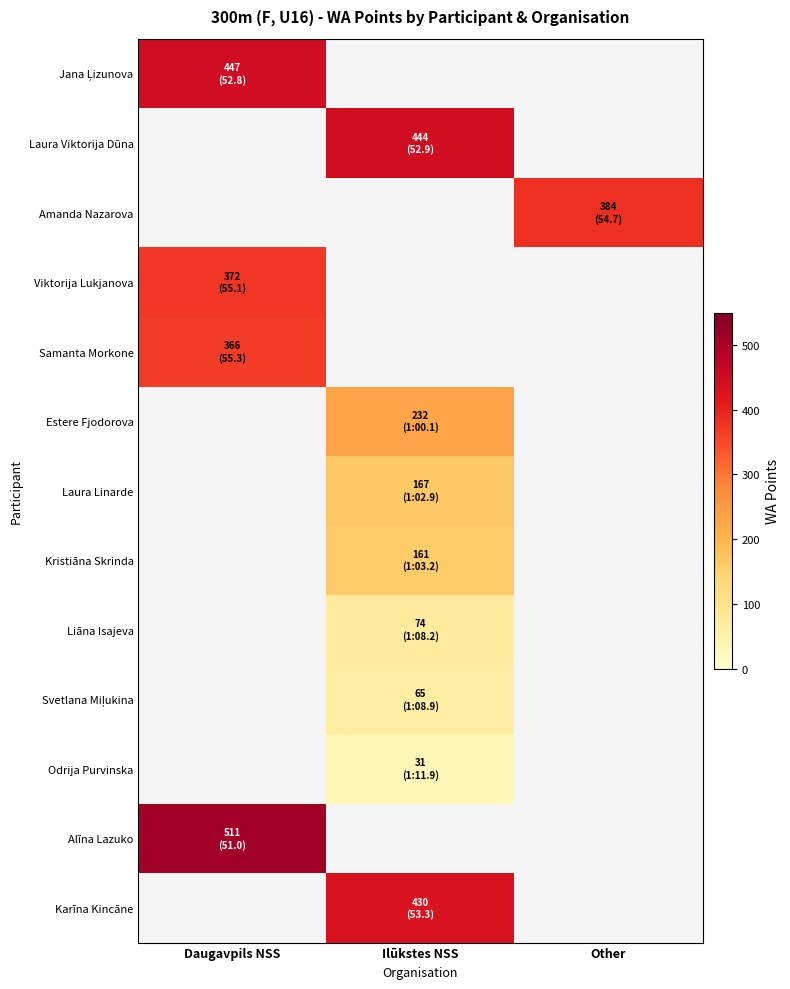

What is the smallest value displayed?

31.0